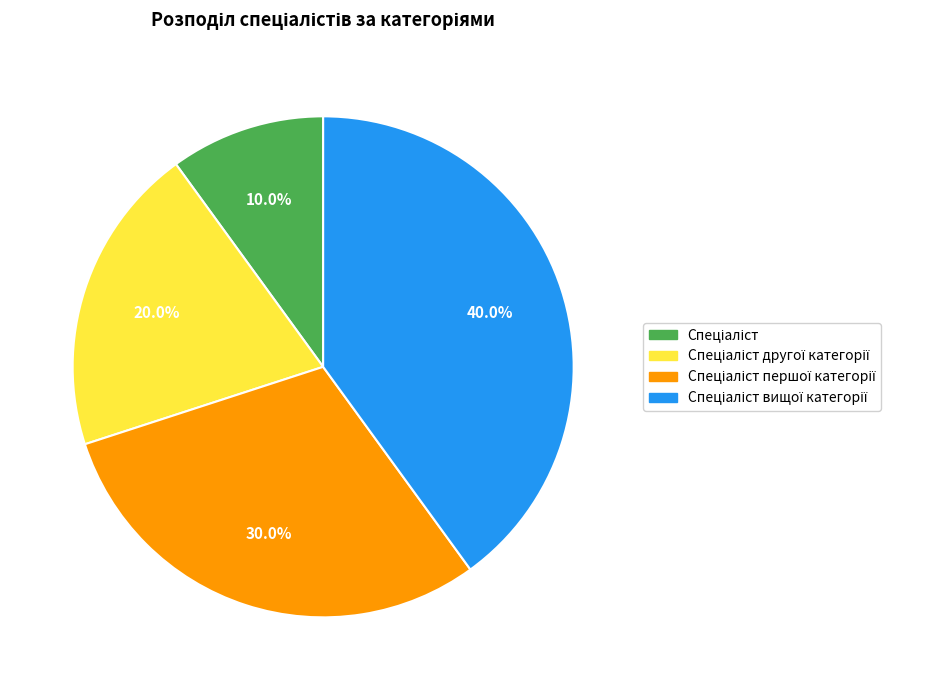

Is there any slice that represents more than half of the pie?

No